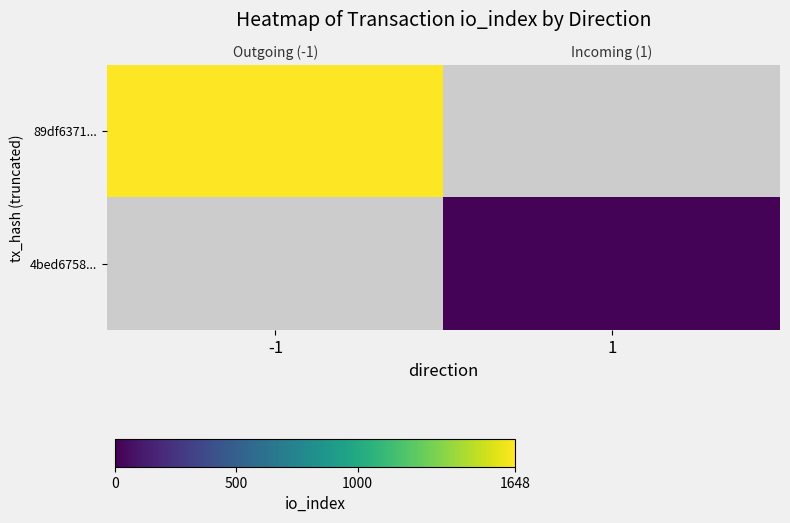

Which series has the largest range (max minus min)?

89df6371...